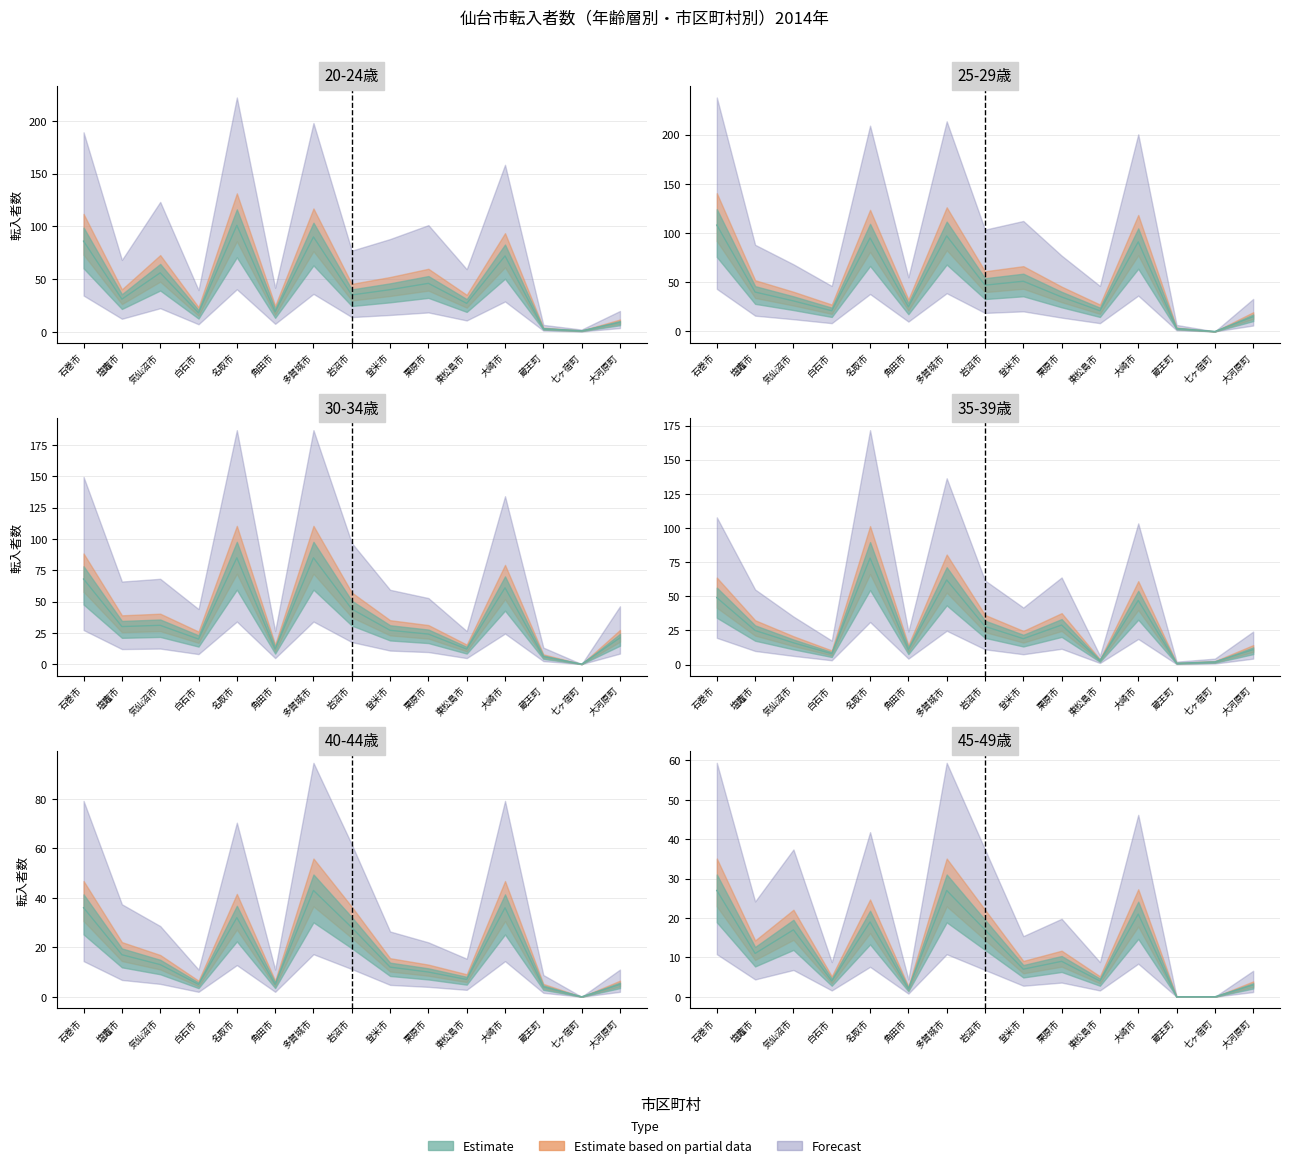

Between 気仙沼市 and 石巻市, which is larger?

石巻市